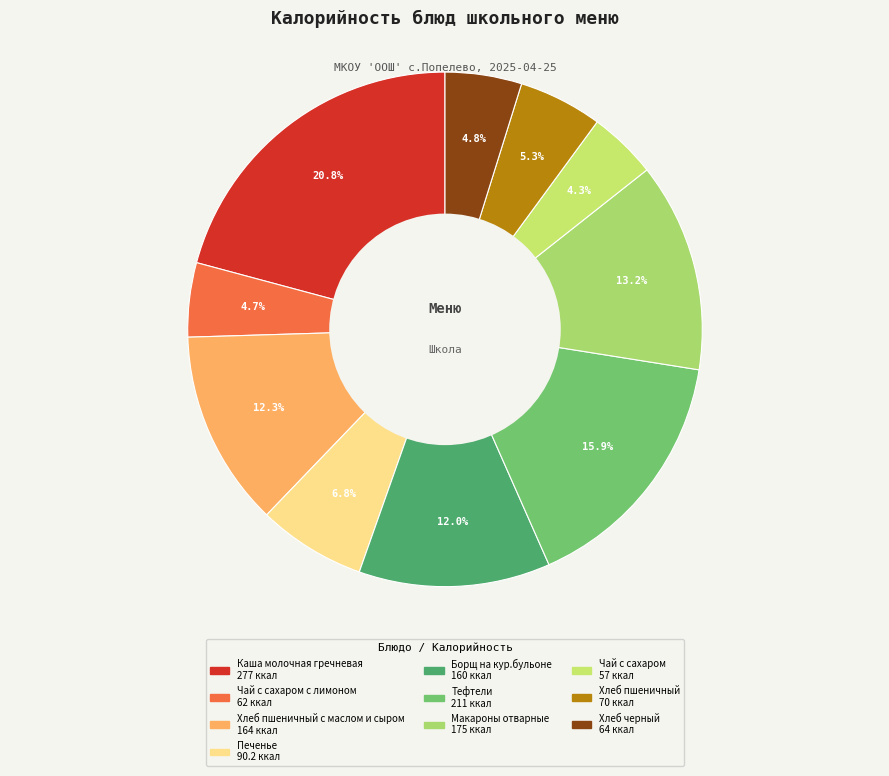

Which slice is the smallest?

Чай с сахаром